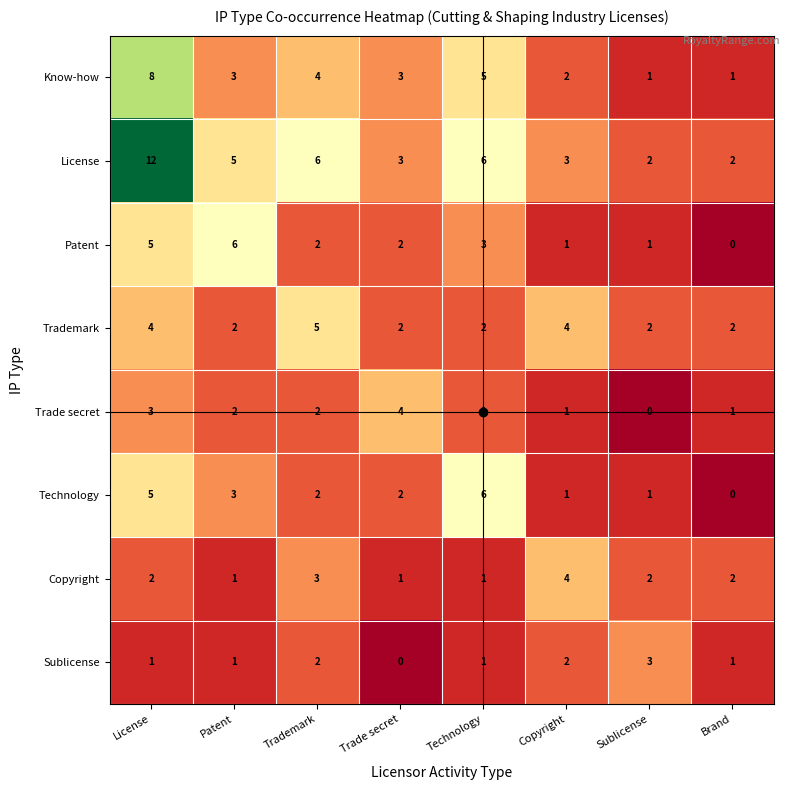

Which label corresponds to the largest value in the chart?

License